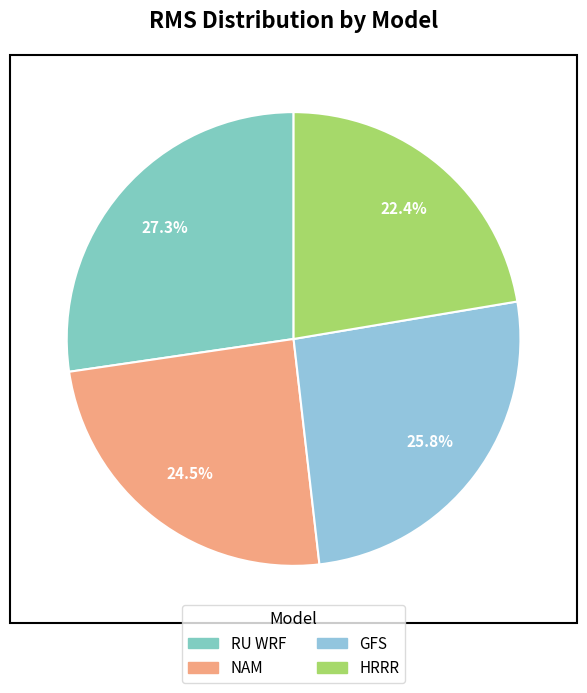

Which category has the biggest portion of the pie?

RU WRF